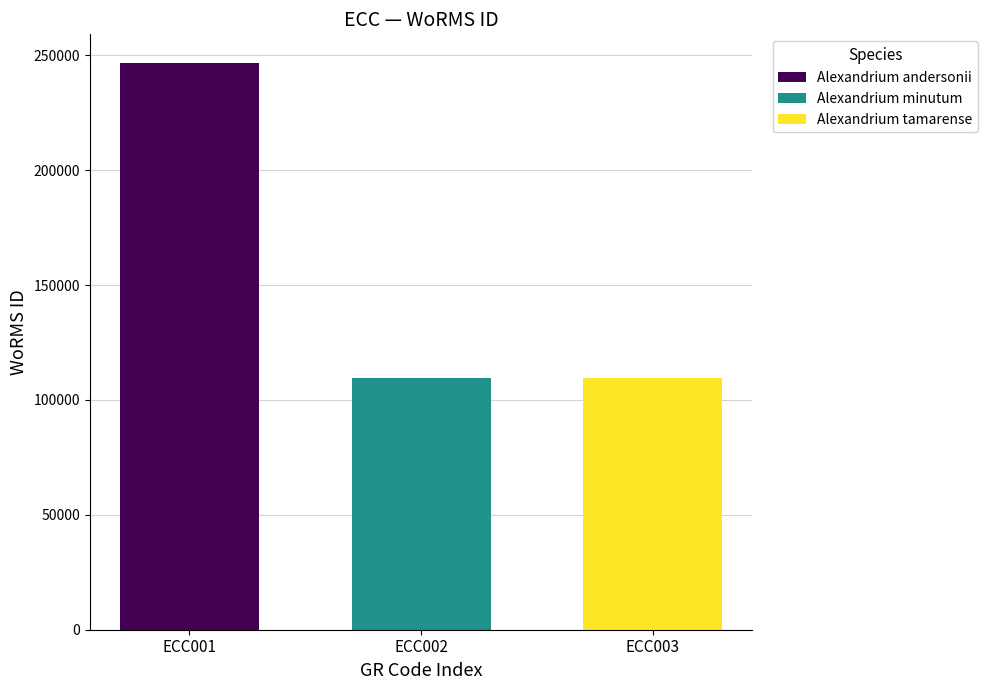

Which series has the largest range (max minus min)?

Alexandrium andersonii